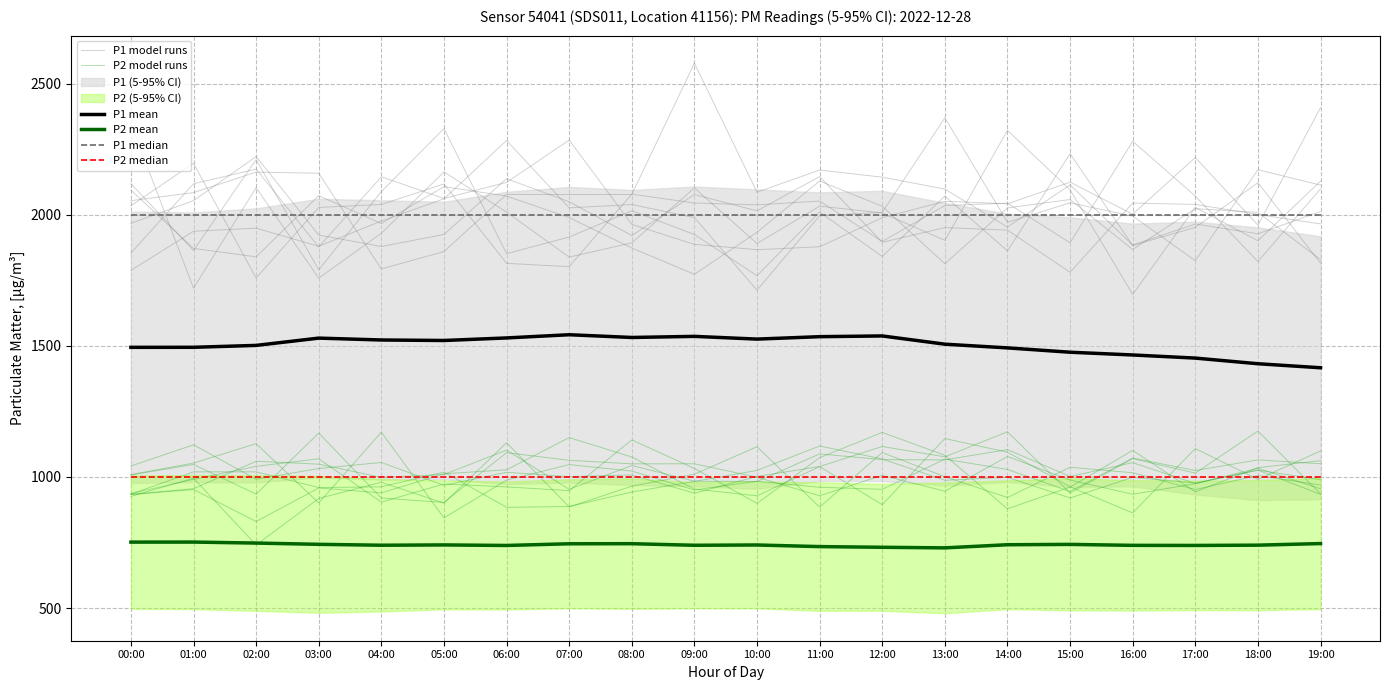

True or false: P2 model runs and P1 mean cross at least once.

False